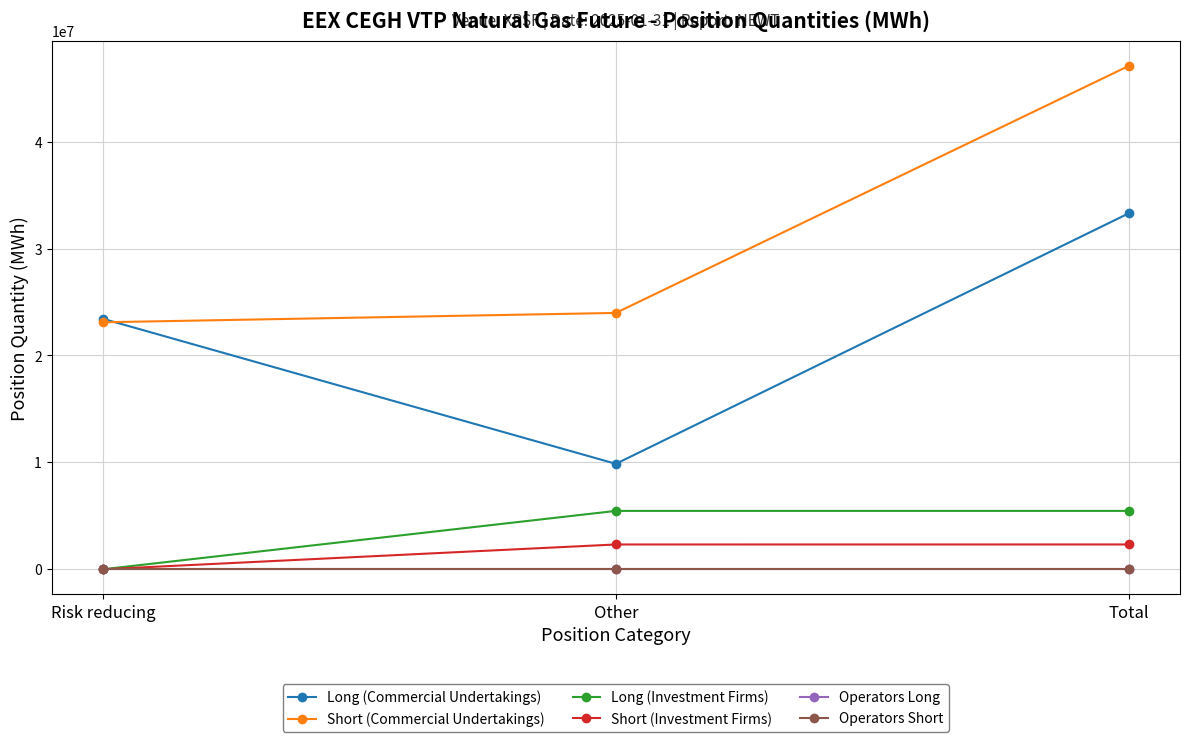

Does the chart have visible grid lines?

Yes